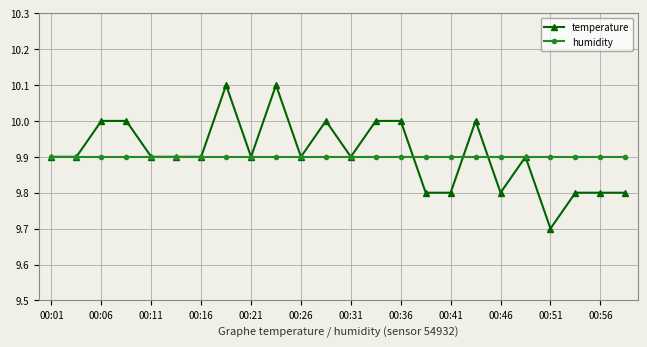

What is the value of the humidity point at the 7th from the left?

9.9